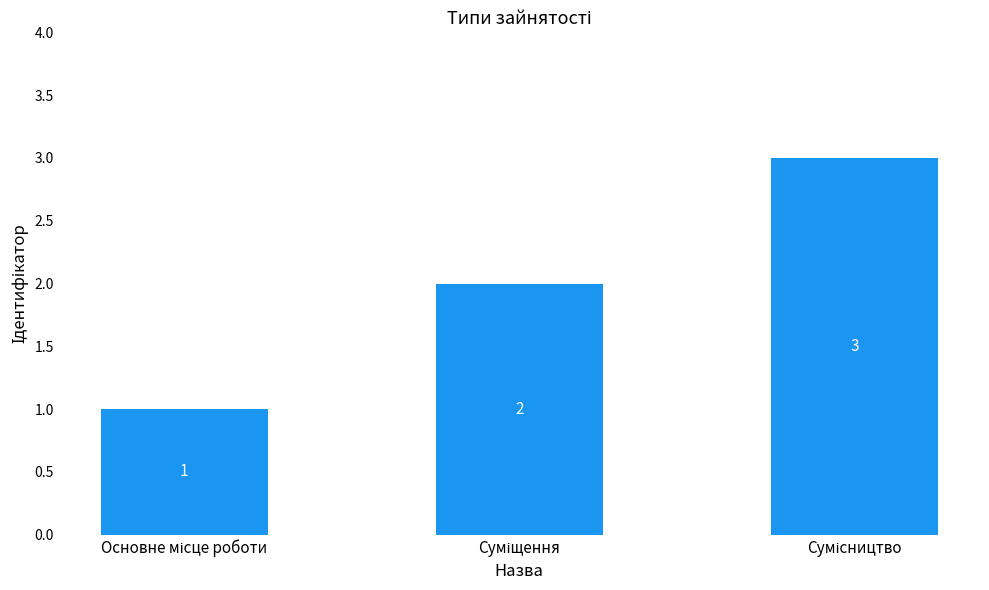

Does the chart contain stacked bars?

No